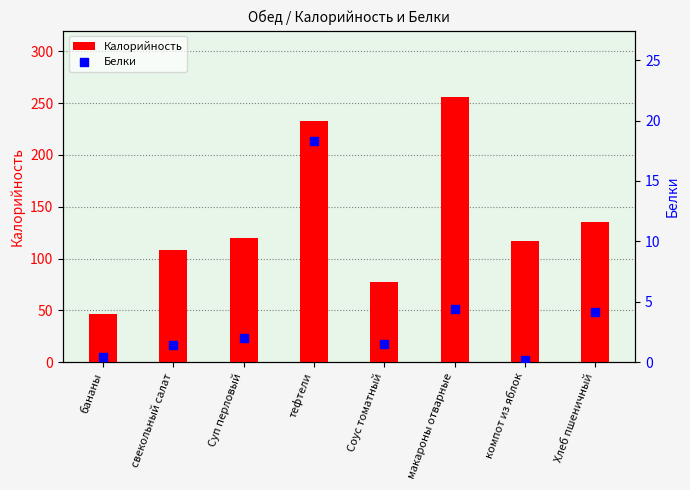

Is the value of Калорийность at макароны отварные greater than the value of Белки at макароны отварные?

Yes